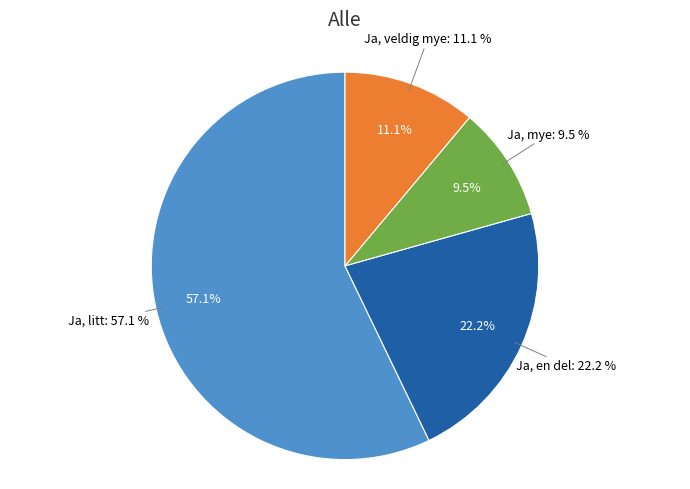

The Ja, litt slice represents 57% of the pie. True or false?

True